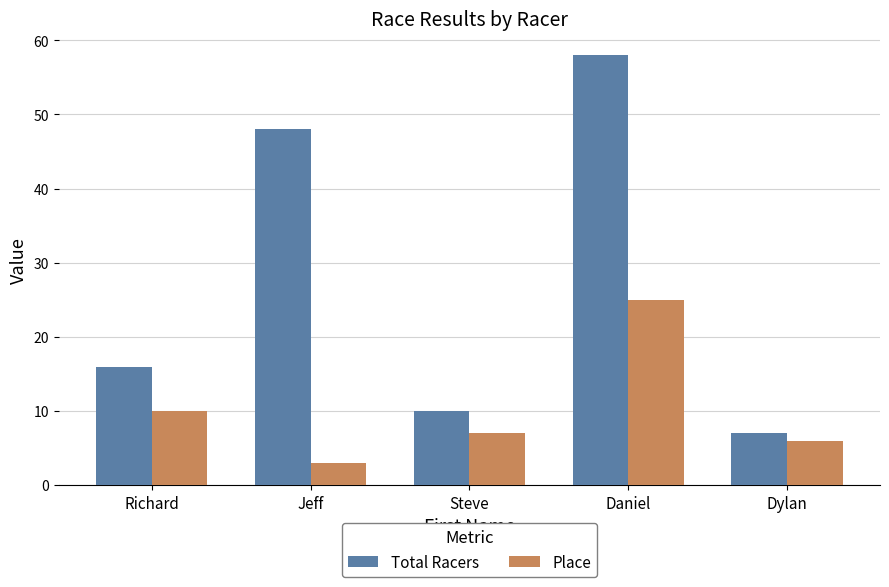

What are all the series names shown in the legend?

Total Racers, Place